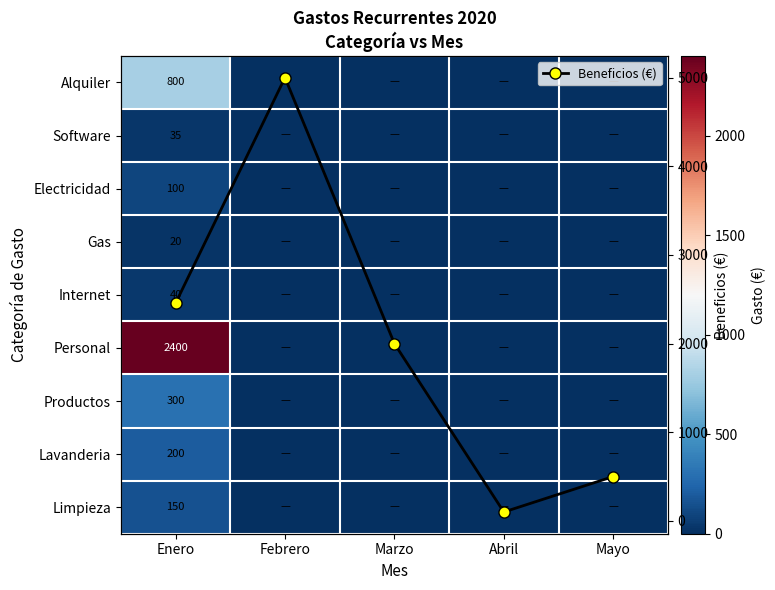

What is the maximum value for Beneficios (€)?

5000